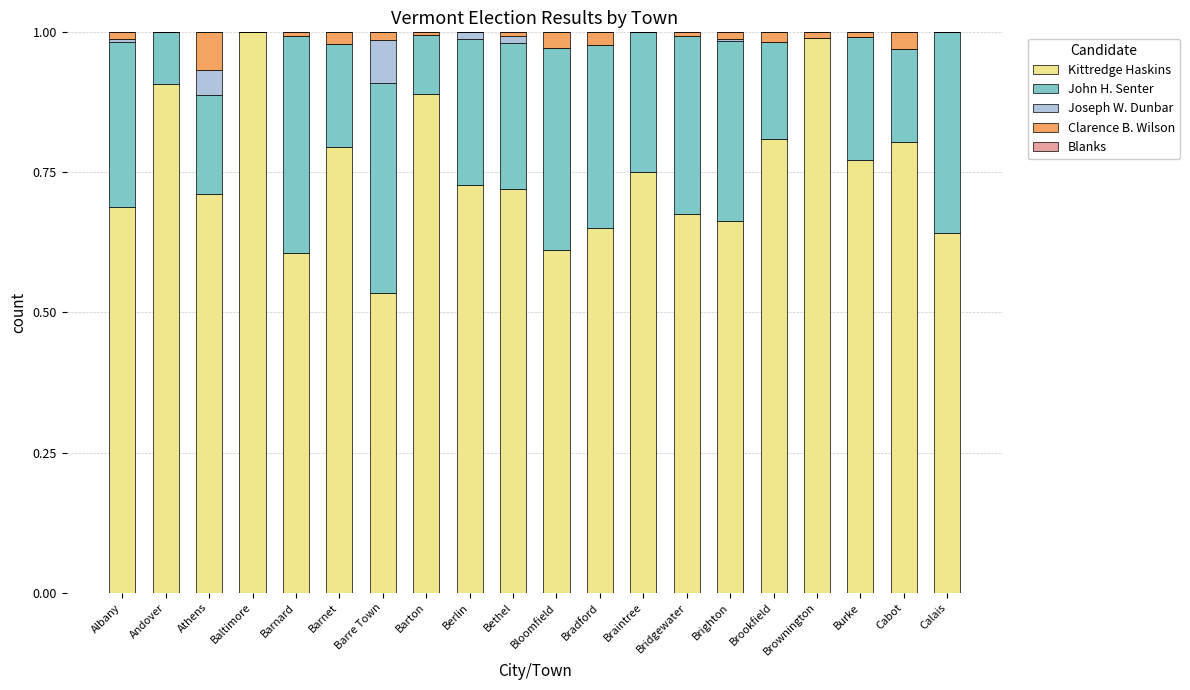

How many series are shown in this chart?

4